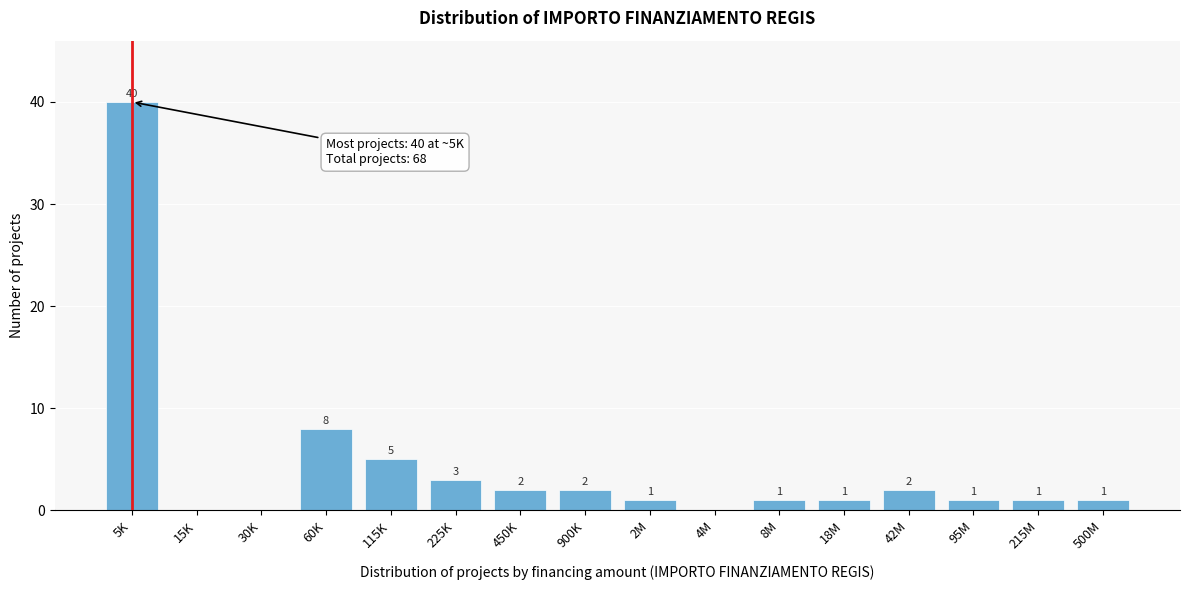

Reading left to right, transcribe all the data shown in this chart.

5K=40	15K=0	30K=0	60K=8	115K=5	225K=3	450K=2	900K=2	2M=1	4M=0	8M=1	18M=1	42M=2	95M=1	215M=1	500M=1